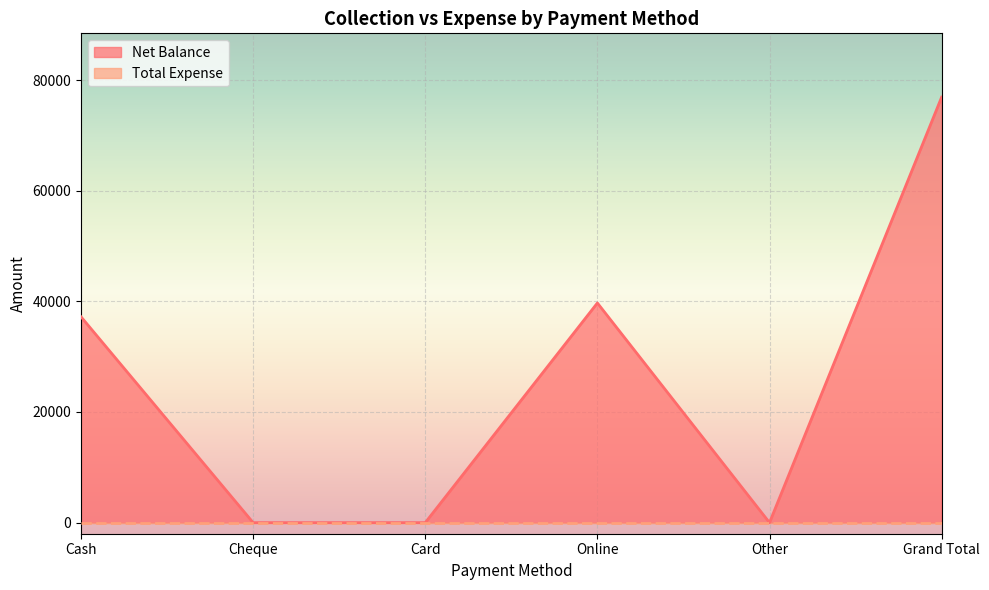

Rank the categories by value from lowest to highest.

Cheque, Card, Other, Cash, Online, Grand Total